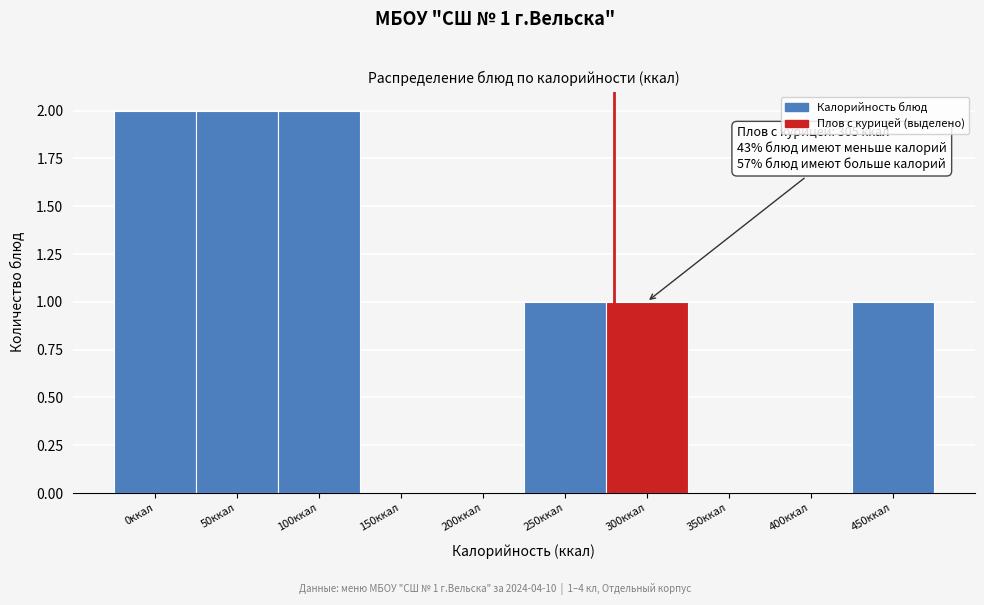

Reading left to right, extract all data points from this chart.

0ккал=2	50ккал=2	100ккал=2	150ккал=0	200ккал=0	250ккал=1	300ккал=1	350ккал=0	400ккал=0	450ккал=1